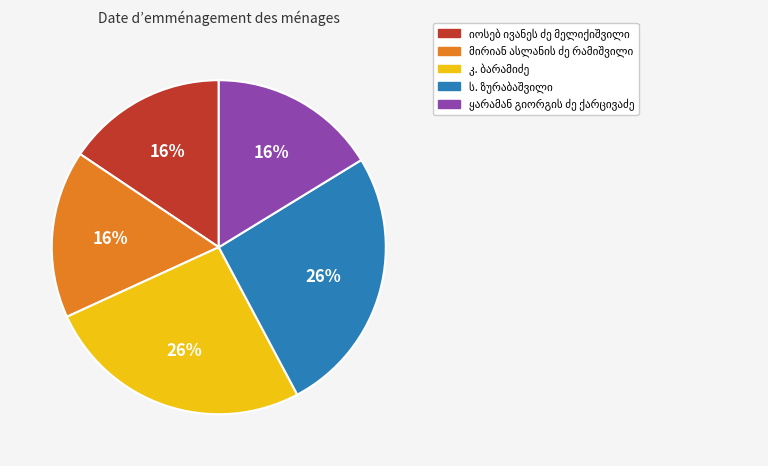

Does any single category account for the majority?

No